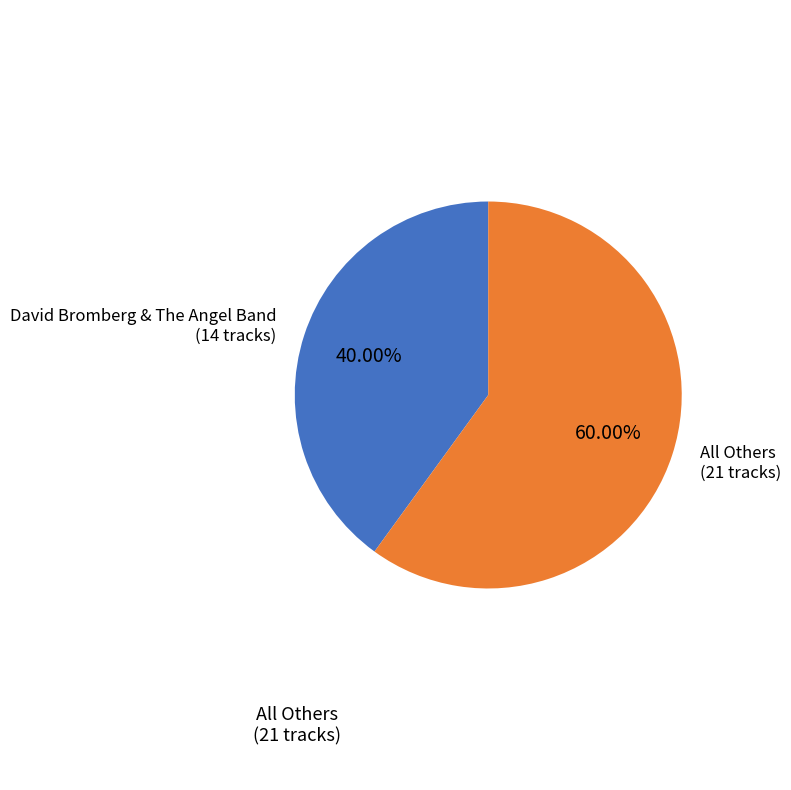

How many slices are in this pie chart?

2